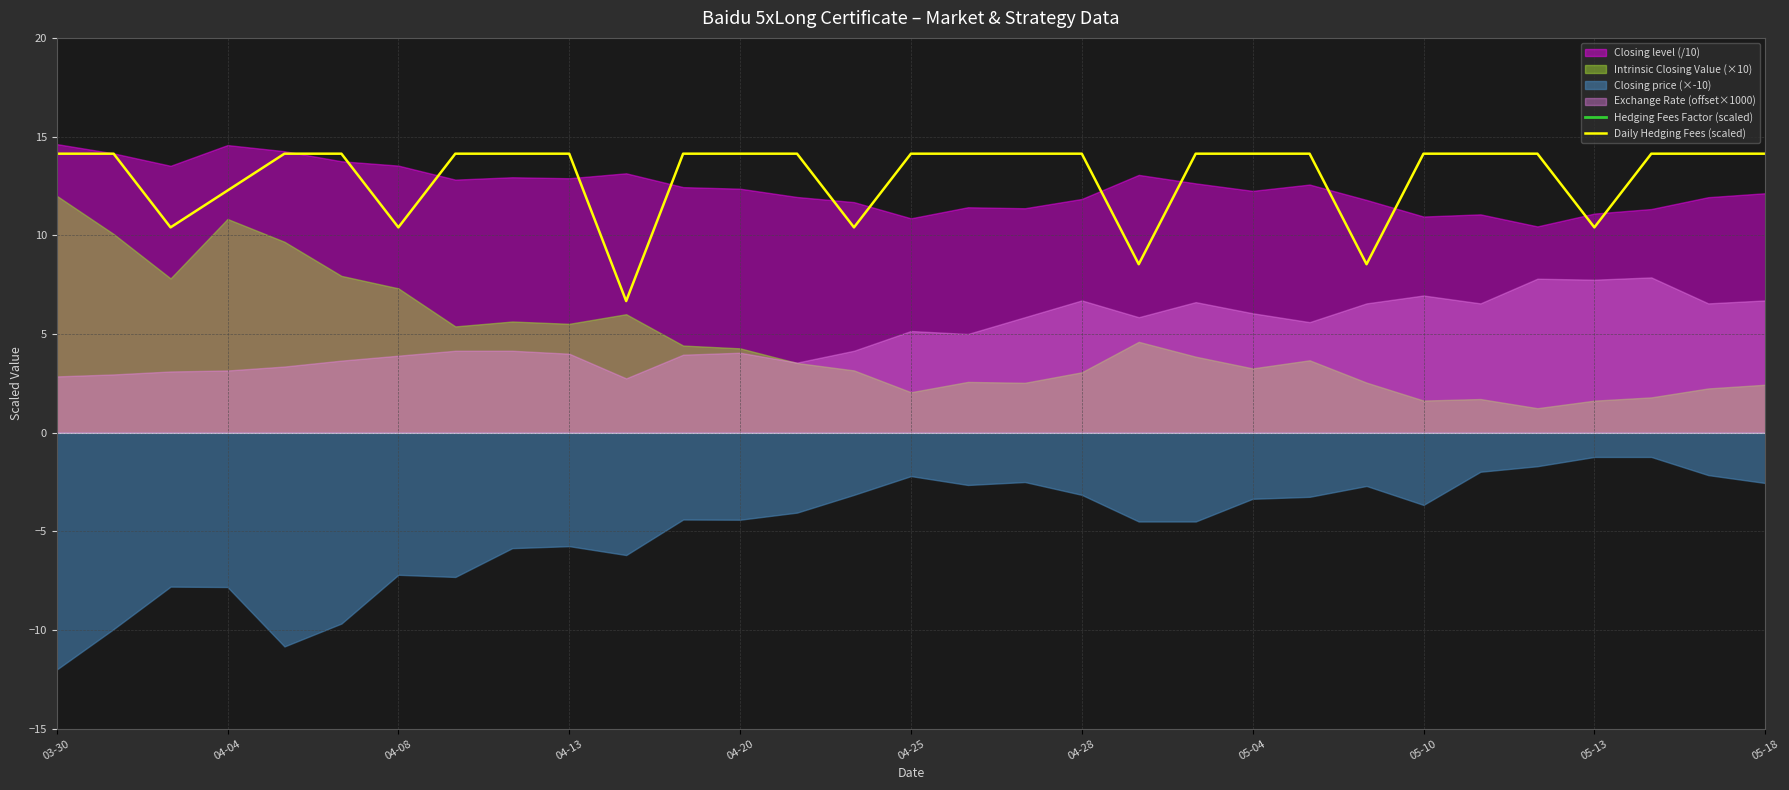

Is it true that Daily Hedging Fees (scaled) equals 14.1 at 05-04?

True